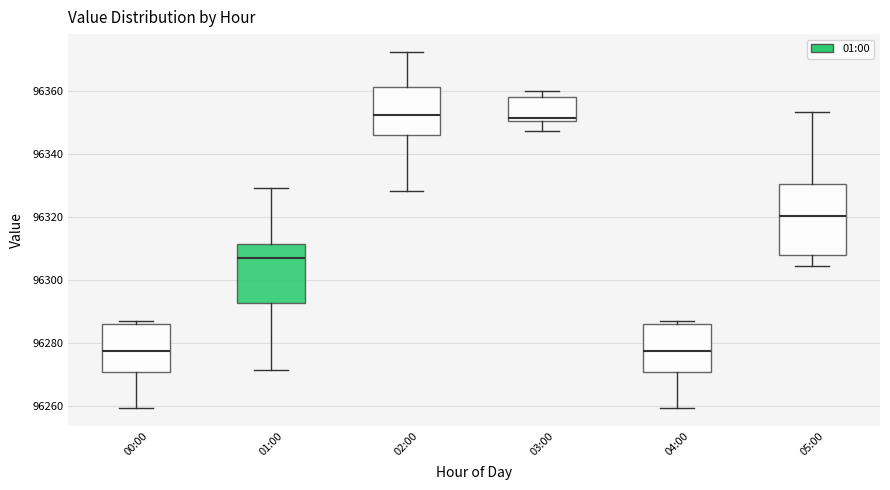

Reading left to right, read every box against the y-axis: the position of its median line, the range the box covers, and the ends of its whiskers. The values are not printed on the chart, so give them approximately, as read against the axis.

00:00: median 96278, box 96270 to 96286, whiskers 96260 to 96288
01:00: median 96306, box 96292 to 96312, whiskers 96272 to 96330
02:00: median 96352, box 96346 to 96362, whiskers 96328 to 96372
03:00: median 96352, box 96350 to 96358, whiskers 96348 to 96360
04:00: median 96278, box 96270 to 96286, whiskers 96260 to 96288
05:00: median 96320, box 96308 to 96330, whiskers 96304 to 96354